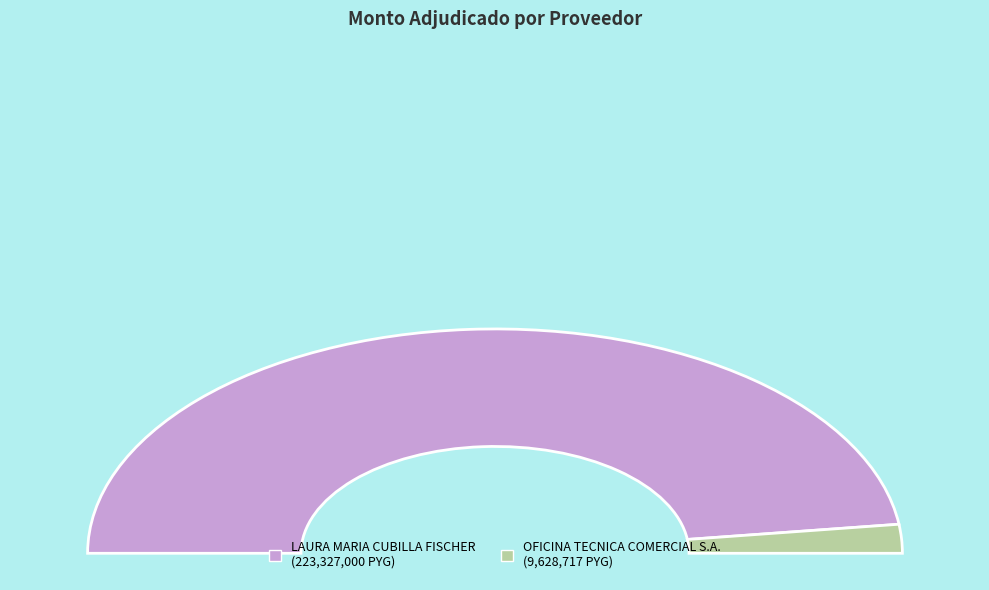

Which has a higher value, LAURA MARIA CUBILLA FISCHER or OFICINA TECNICA COMERCIAL S.A.?

LAURA MARIA CUBILLA FISCHER